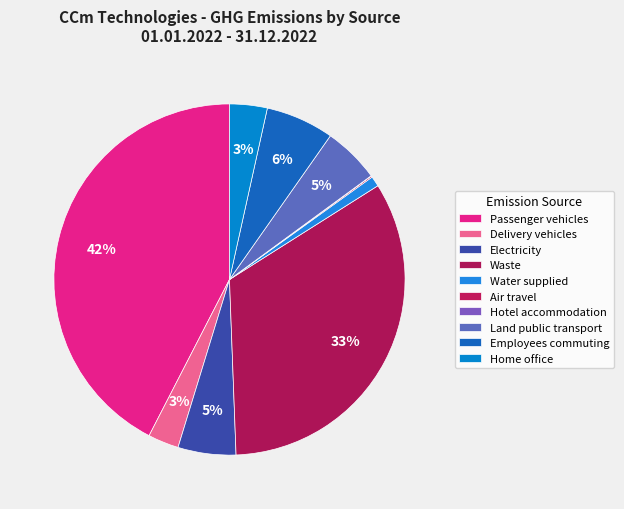

How many slices are in this pie chart?

10